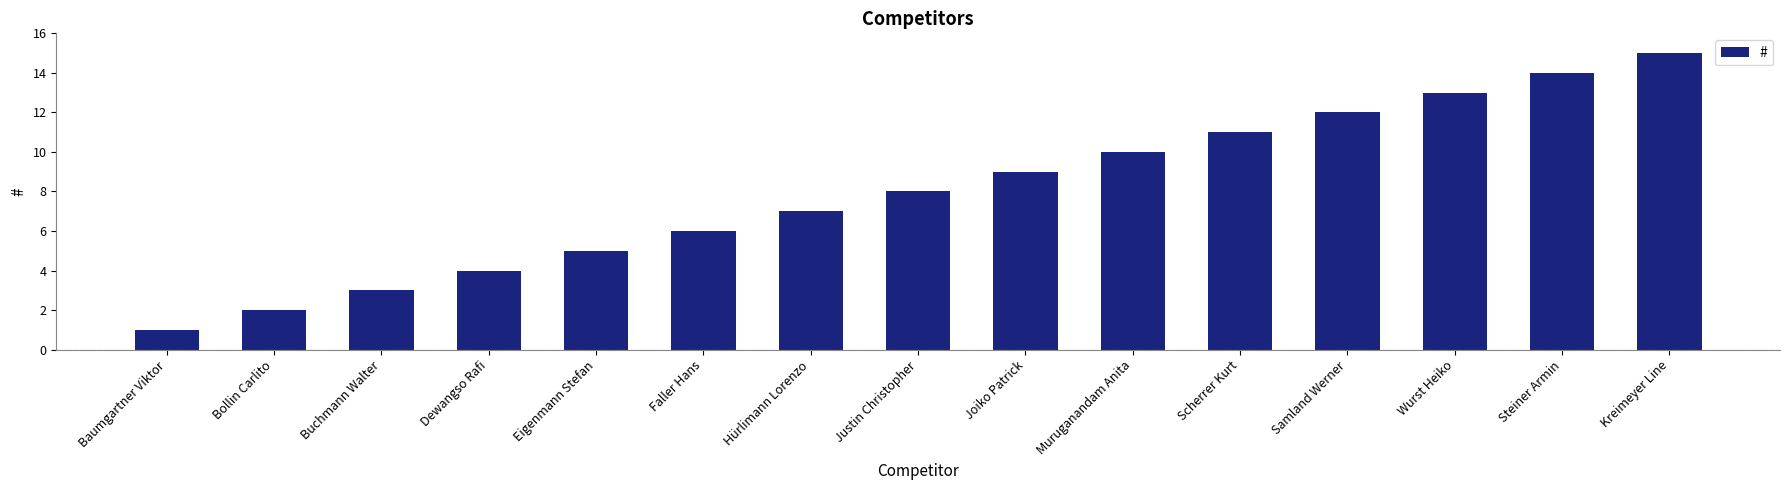

Approximately how many times larger is the value at Scherrer Kurt compared to Eigenmann Stefan?

2.2